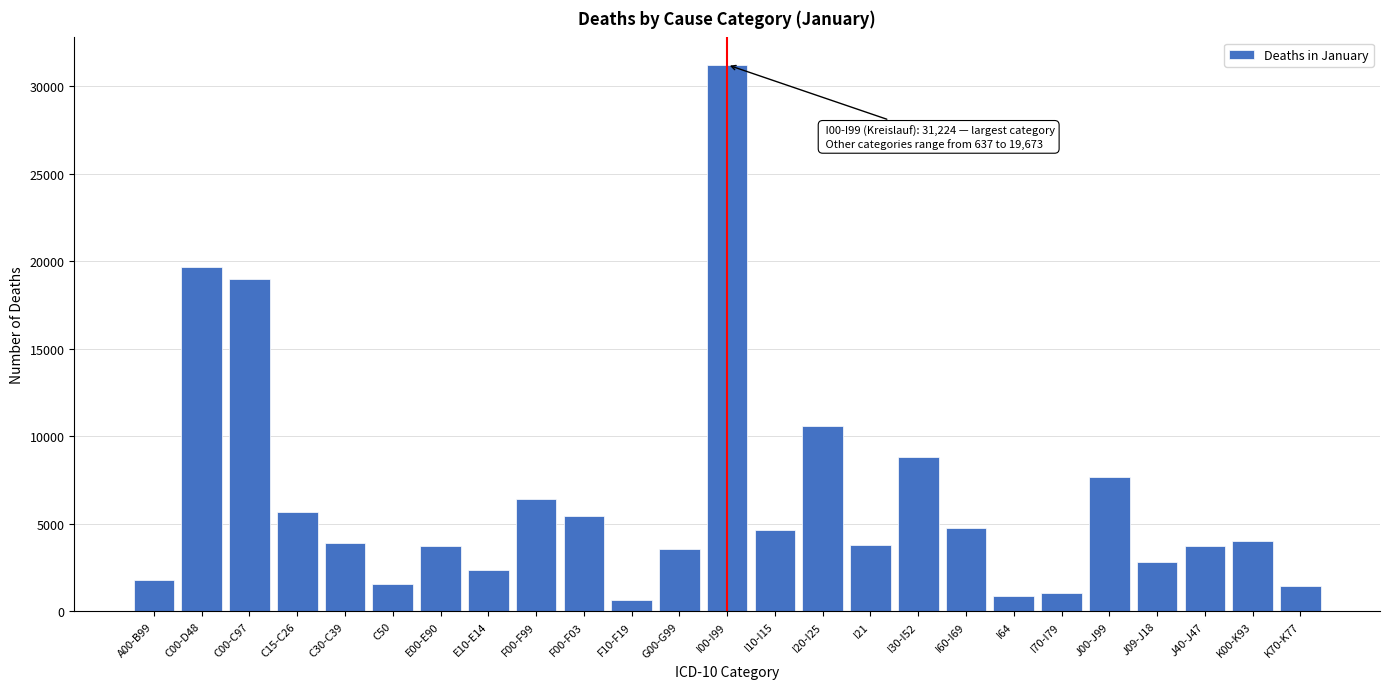

What is the difference between the maximum and minimum values?

30587